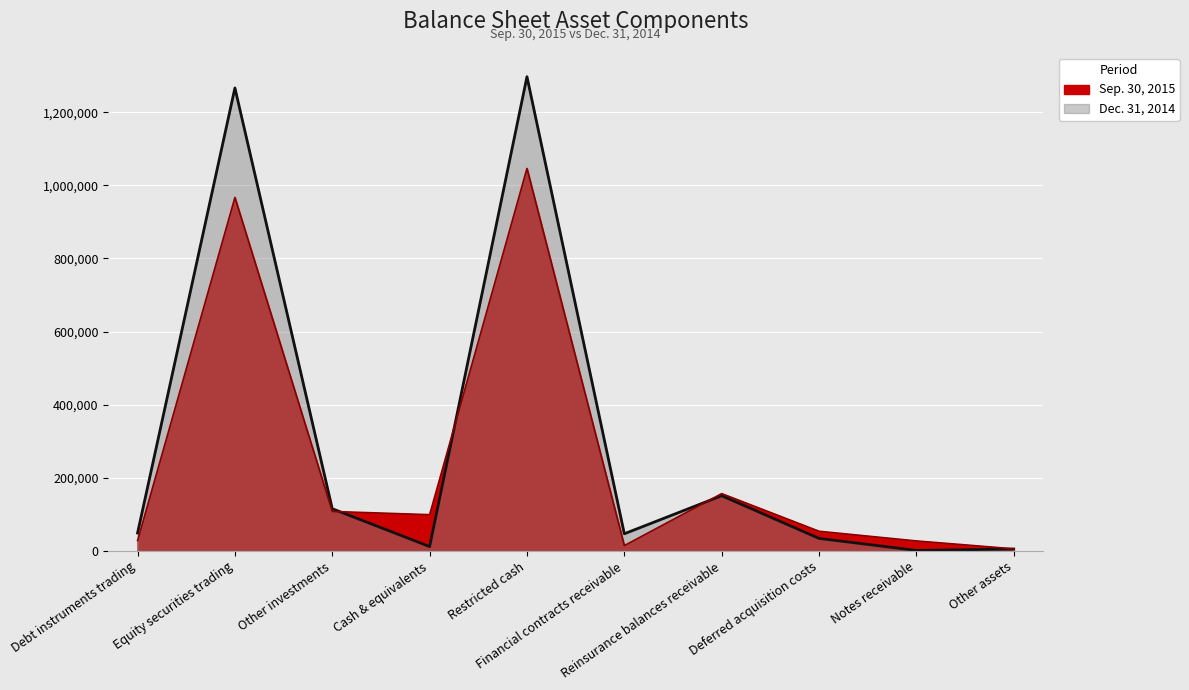

Rank the series by their average value, from lowest to highest.

Sep. 30, 2015, Dec. 31, 2014